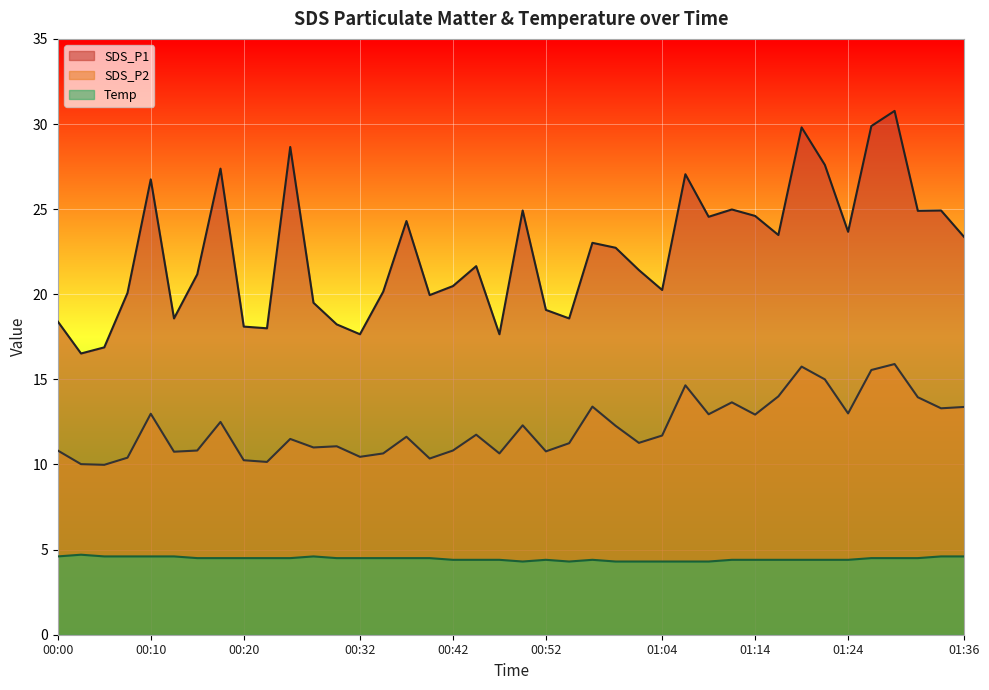

List the labels in order of SDS_P1 value, smallest first.

00:03, 00:05, 00:32, 00:47, 00:22, 00:20, 00:30, 00:00, 00:13, 00:54, 00:52, 00:27, 00:40, 00:08, 00:35, 01:04, 00:42, 00:15, 01:02, 00:45, 00:59, 00:57, 01:36, 01:17, 01:24, 00:37, 01:09, 01:14, 01:31, 00:50, 01:34, 01:12, 00:10, 01:07, 00:18, 01:21, 00:25, 01:19, 01:26, 01:29